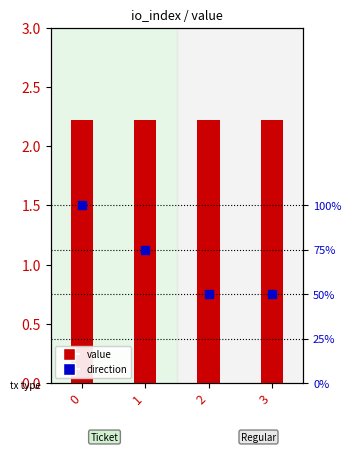

Which series has the largest total across all categories?

value